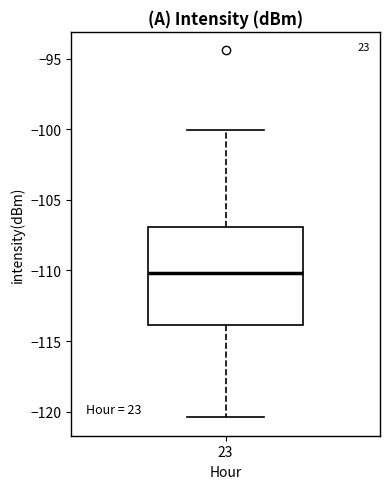

Transcribe this box plot: give where the median line is, the range the box spans, and where the two whiskers end, as read against the y-axis. The values are not printed on the chart, so give them approximately, as read against the axis.

median -110.0, box -114.0 to -107.0, whiskers -120.5 to -100.0